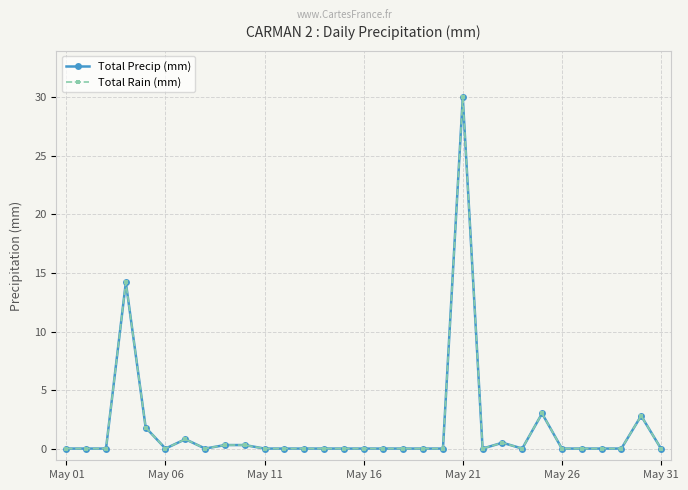

What is the maximum value shown in the chart?

30.0